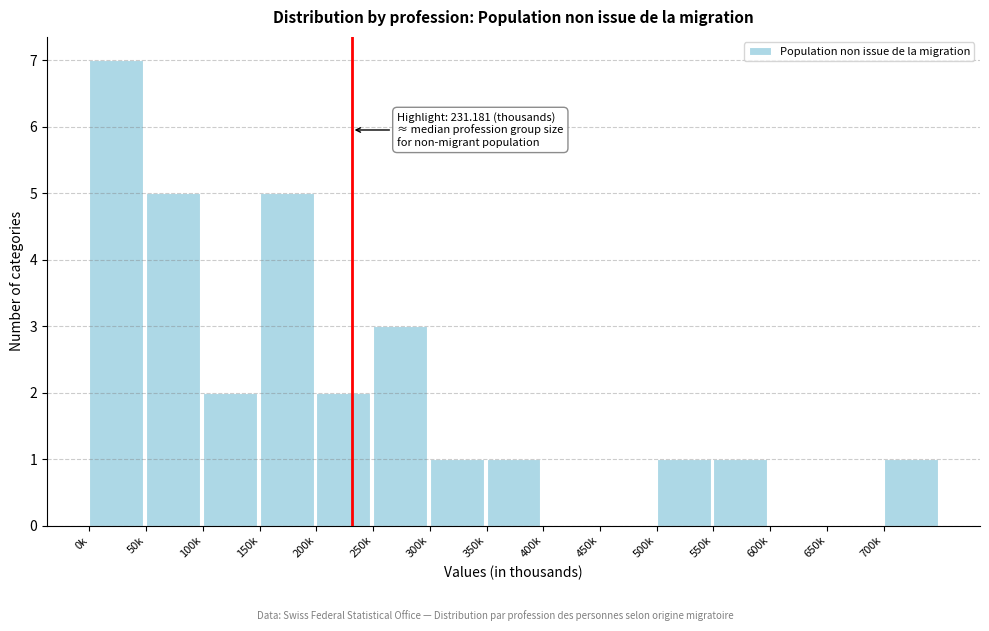

Reading left to right, extract all data points from this chart.

0k=7	50k=5	100k=2	150k=5	200k=2	250k=3	300k=1	350k=1	400k=0	450k=0	500k=1	550k=1	600k=0	650k=0	700k=1